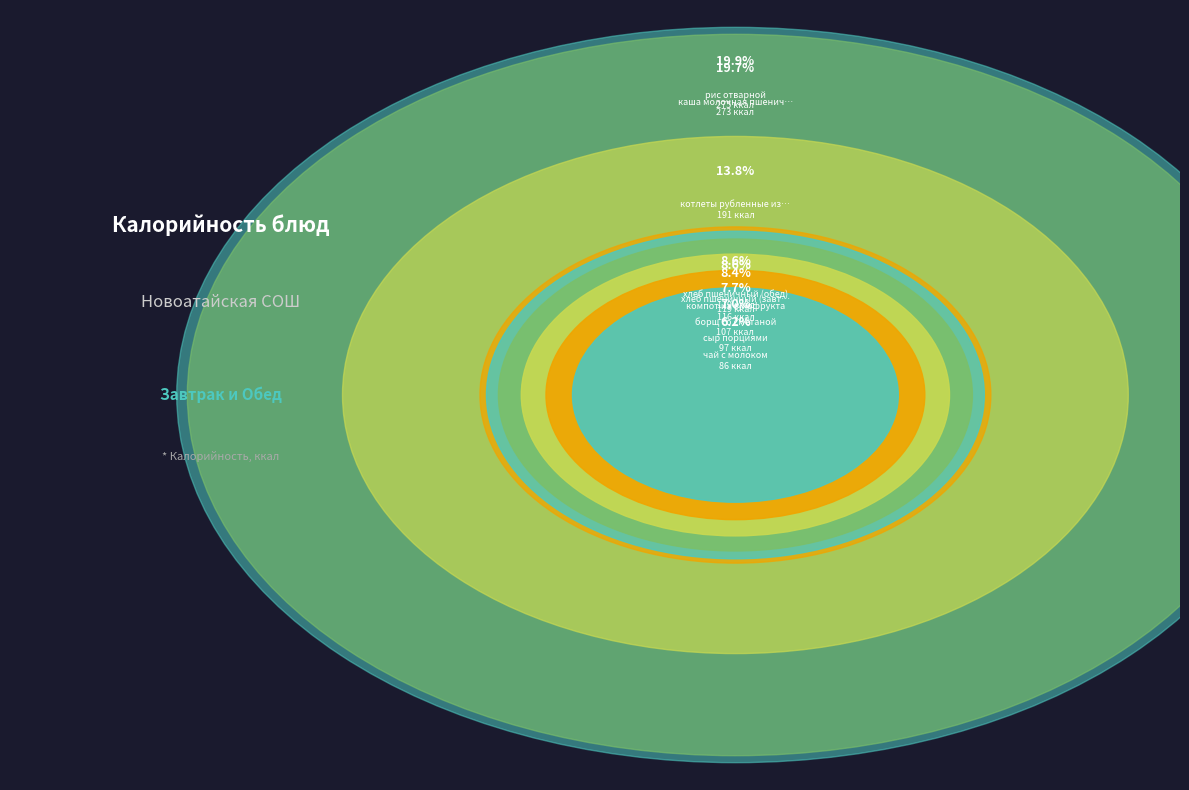

How many slices are in this pie chart?

9